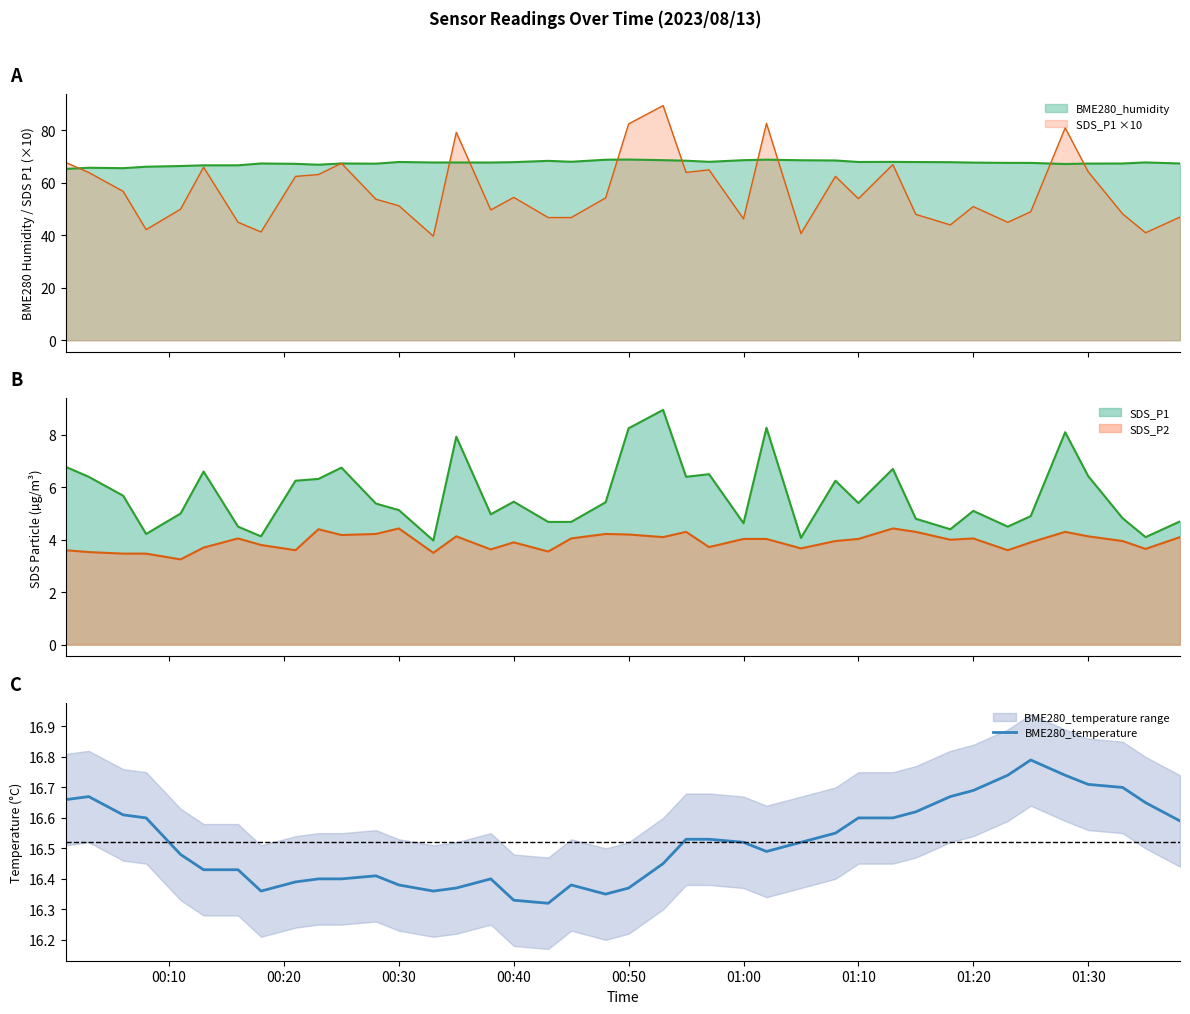

How many categories are shown in the chart?

40